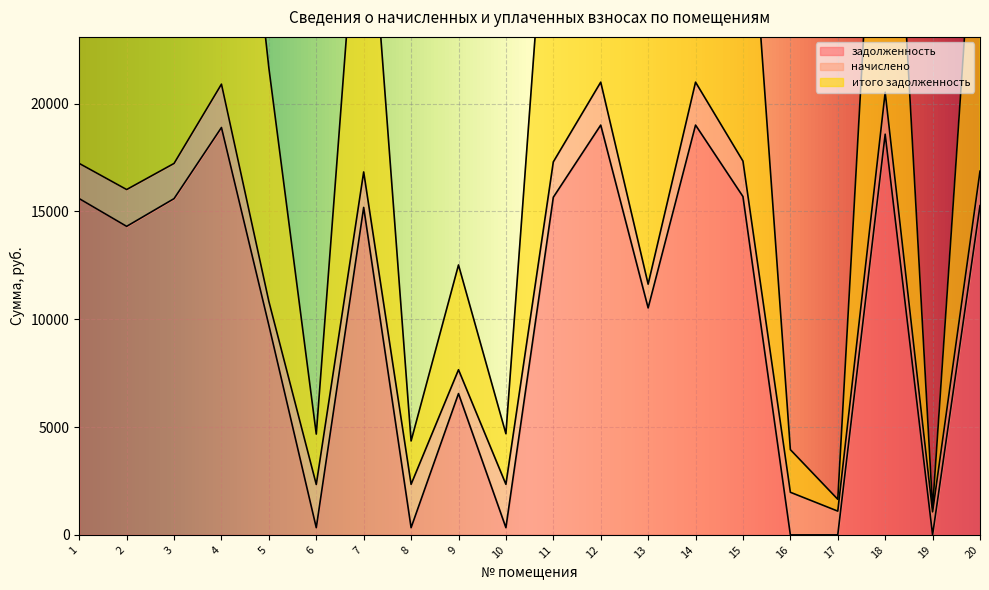

Which series has the widest spread of values?

итого задолженность